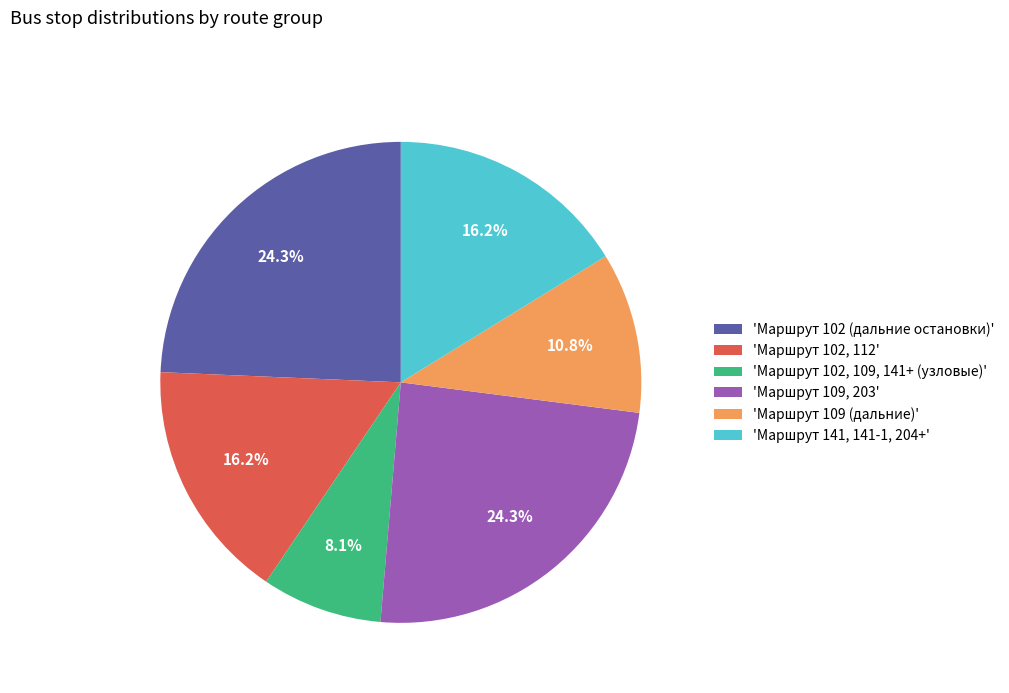

What is the ratio of the value at 'Маршрут 109, 203' to the value at 'Маршрут 102, 112'?

1.5